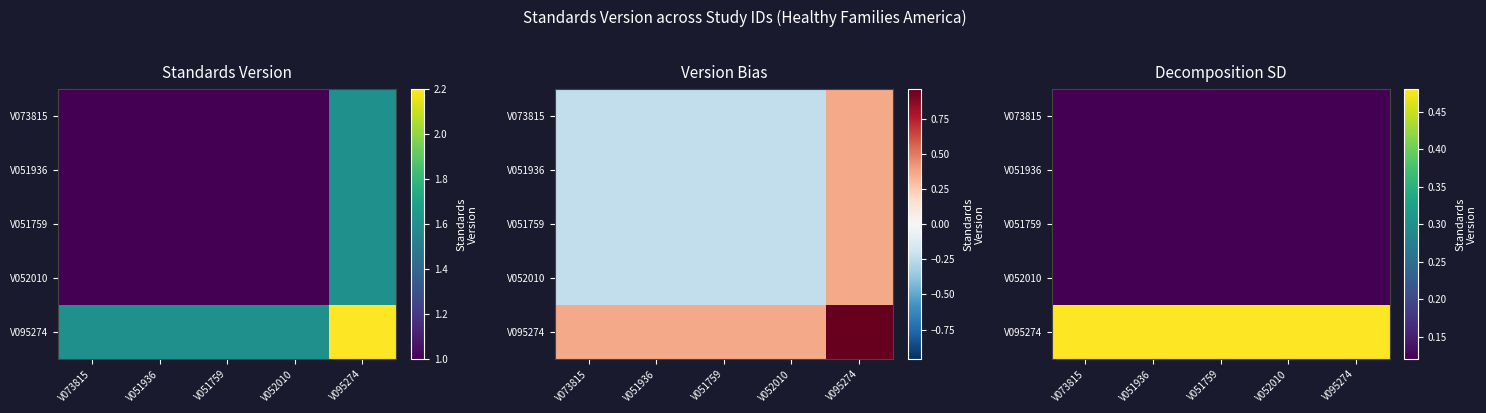

What is the lowest value of the V051936 series?

0.1